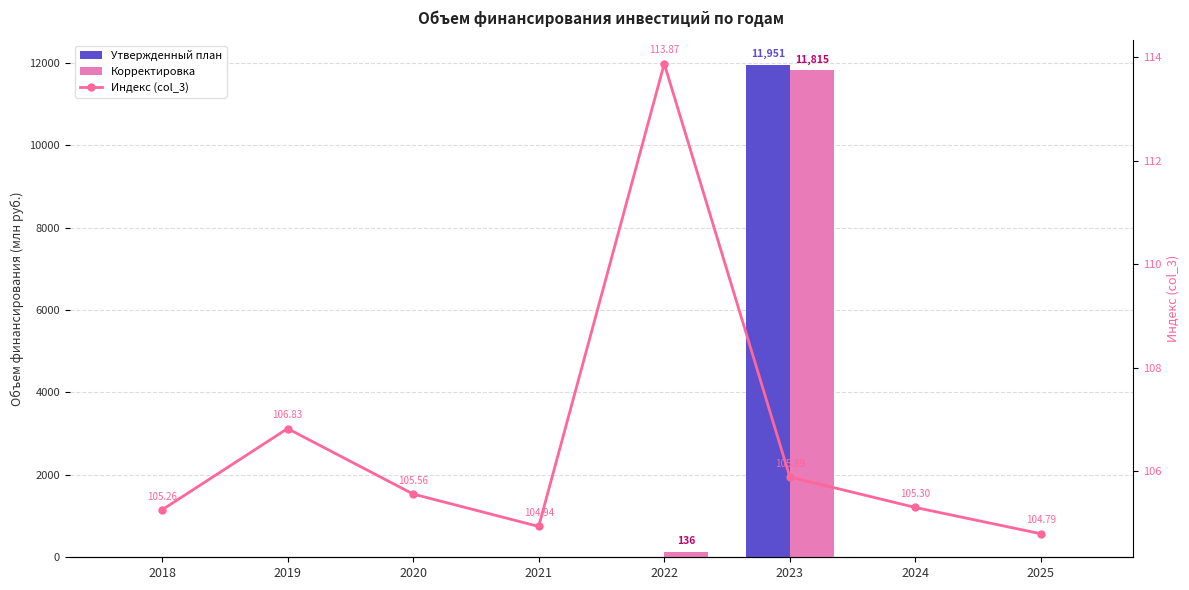

Which series has the largest total across all categories?

Утвержденный план